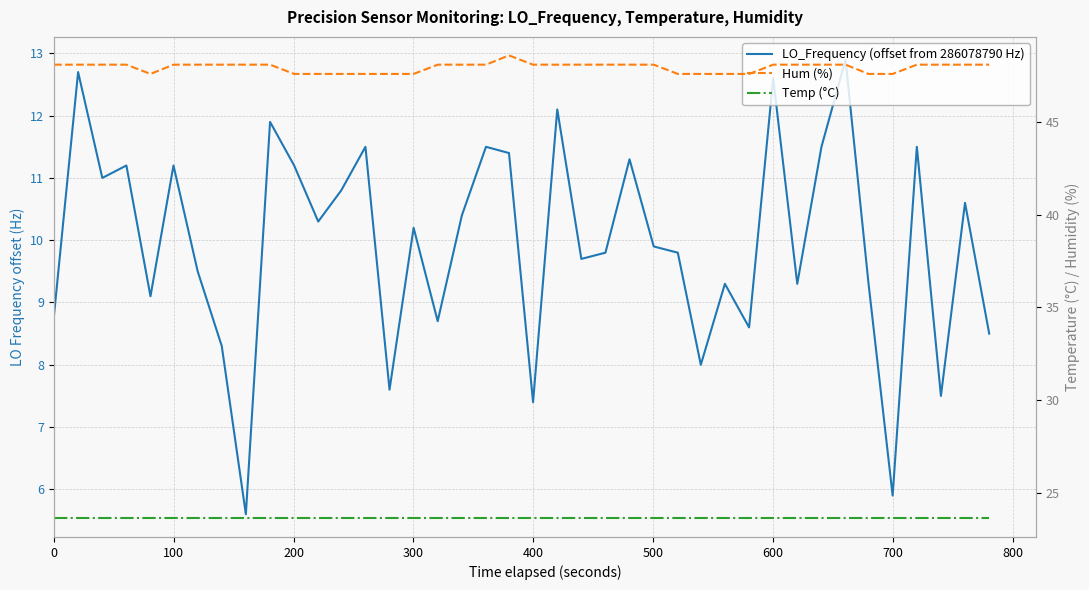

True or false: LO_Frequency (offset from 286078790 Hz) has more than 1 interior local peaks.

True